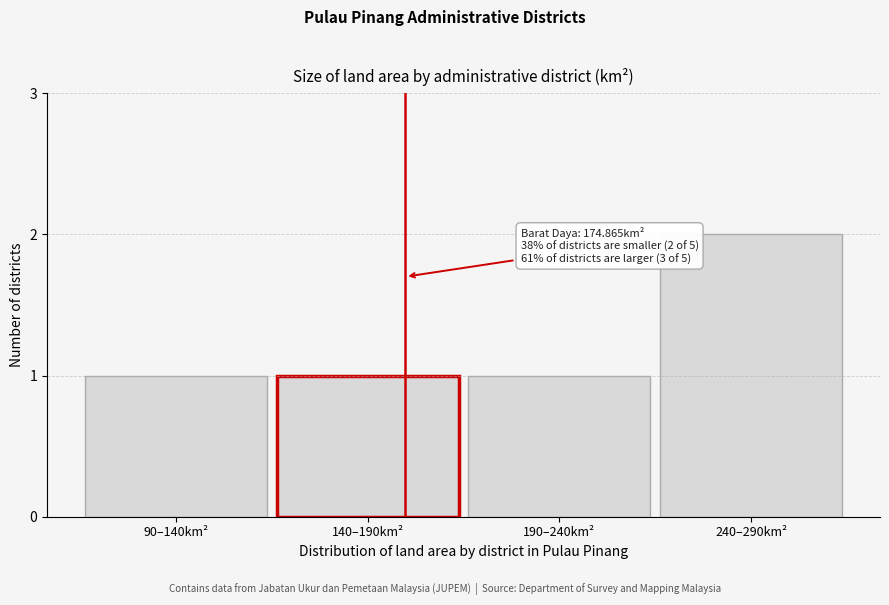

Reading right to left, list all the values displayed in this chart.

2	1	1	1